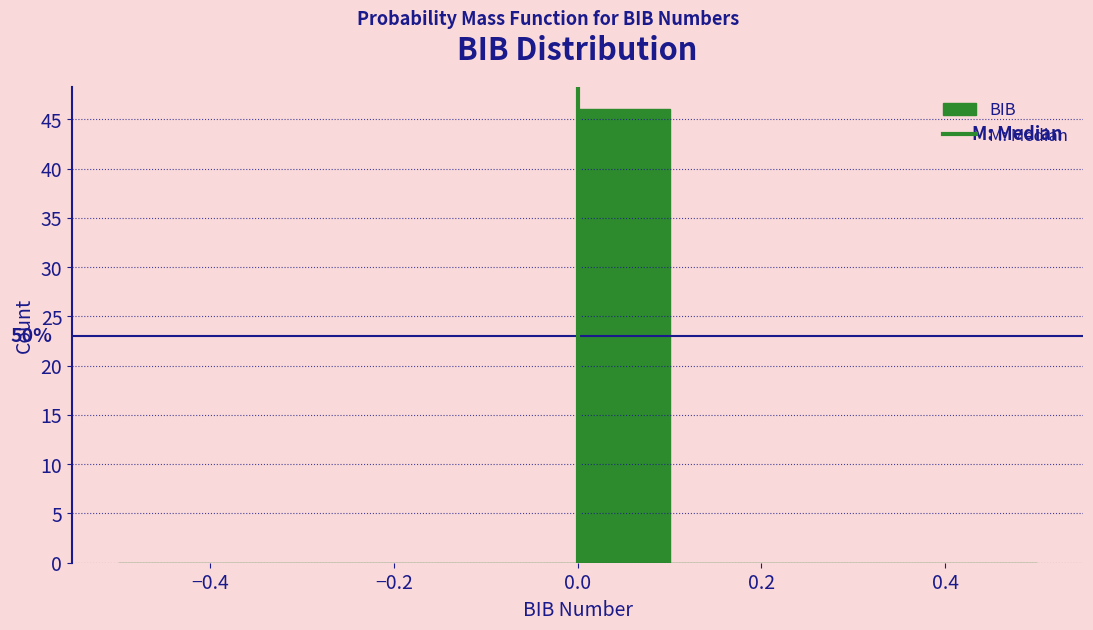

Over which range of the x-axis is the bar tallest?

0.0 to 0.1